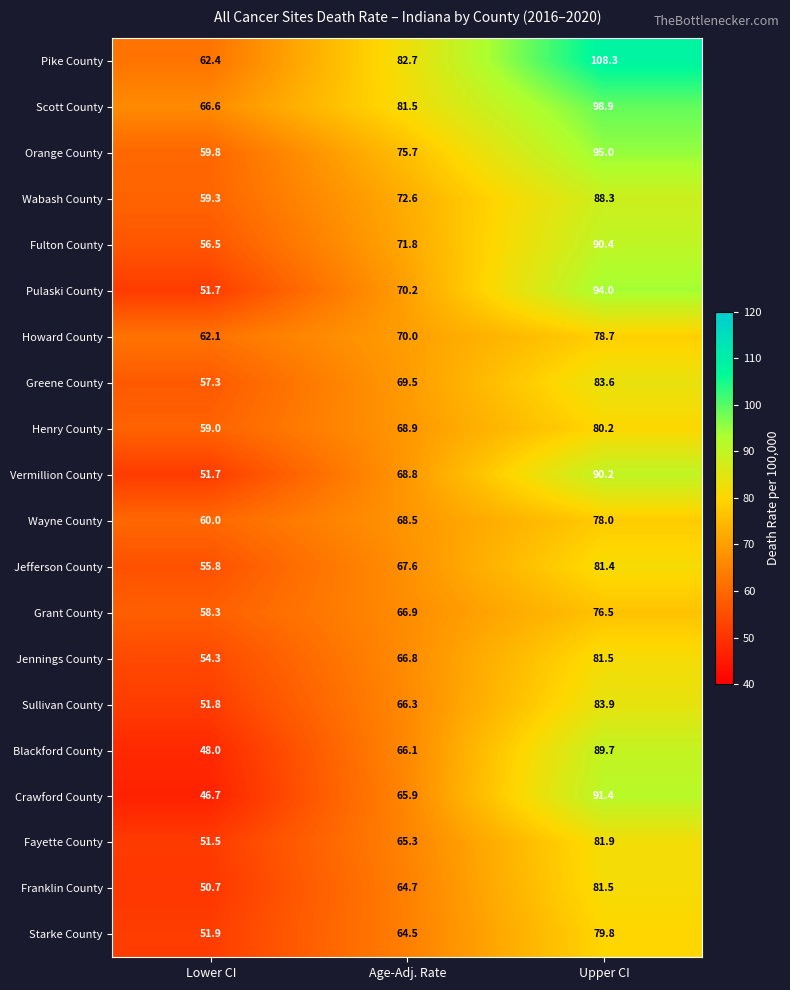

What is the total value across all series at Lower CI?

1115.4